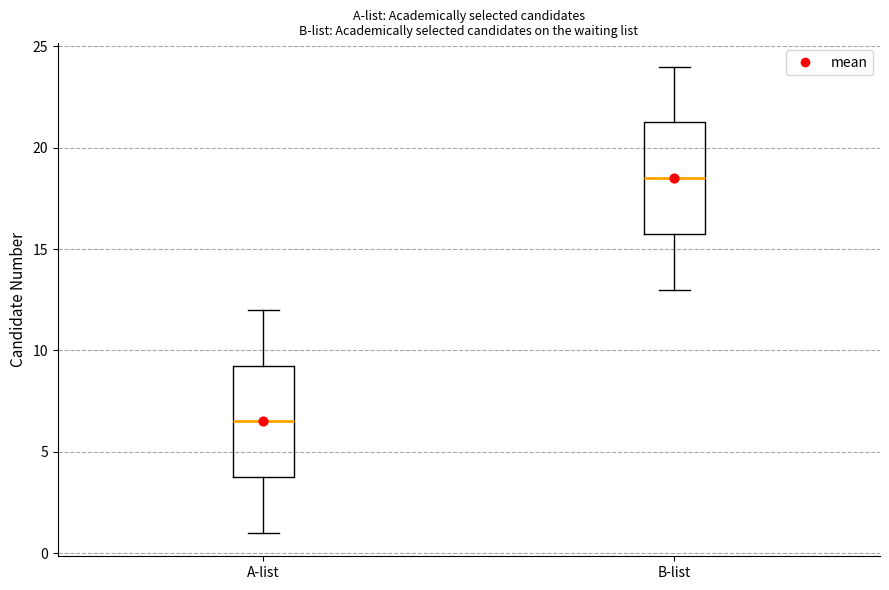

Which box's median line is the lowest?

A-list